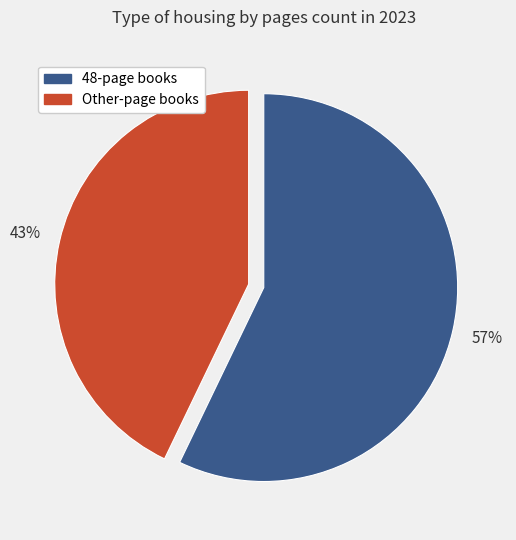

To the nearest percent, what is the average slice percentage?

50%